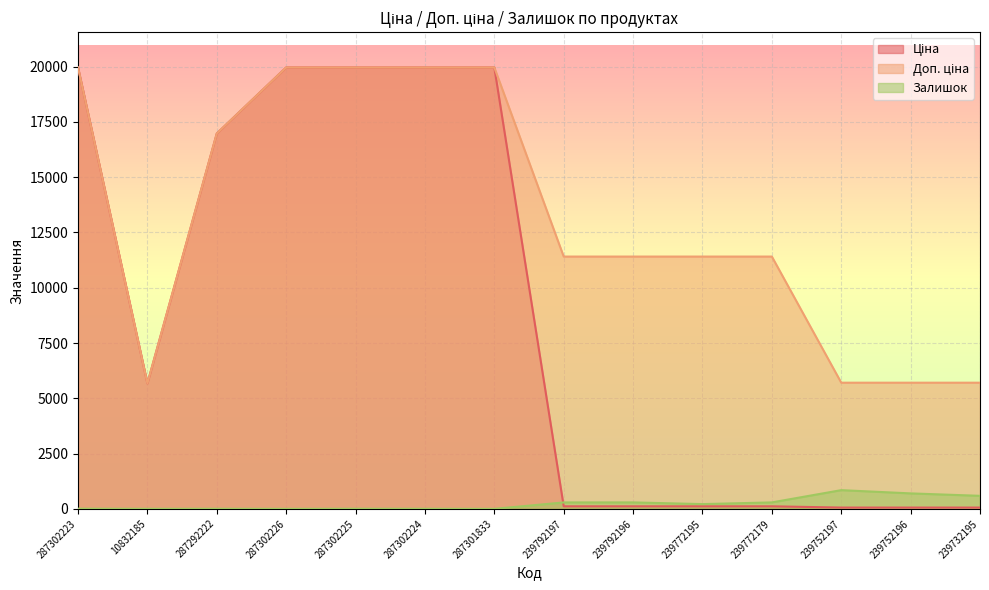

Between 287292222 and 239772195, which series saw the biggest shift?

Ціна